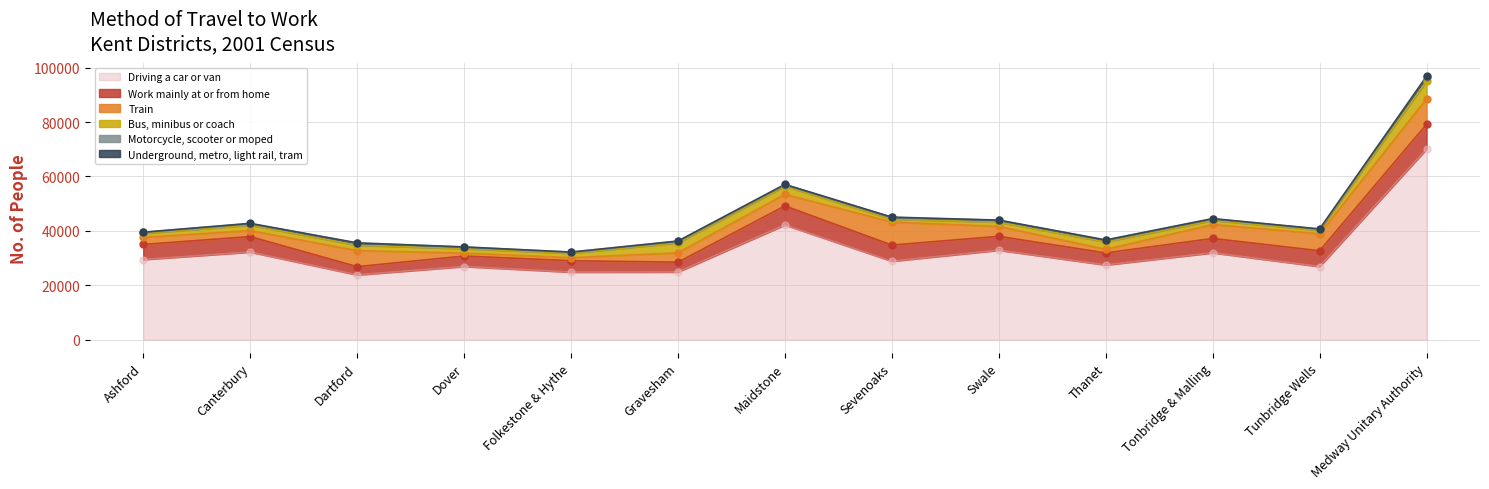

At how many categories does at least one series exceed 61738?

1